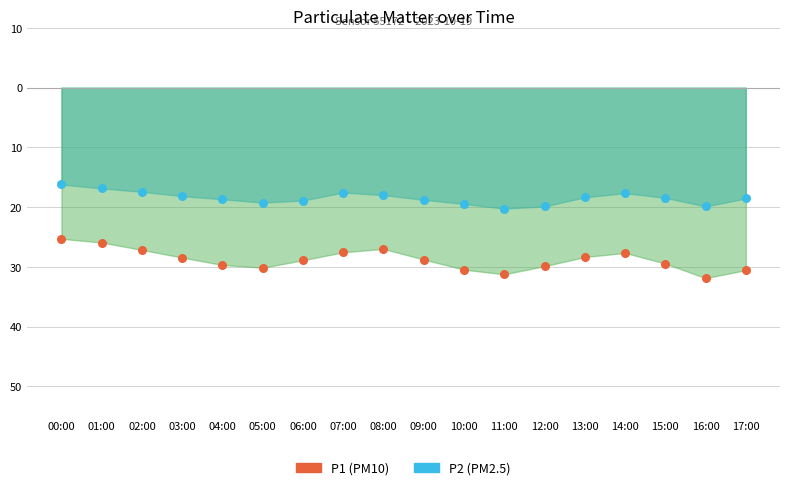

At which category is the sum across all series the highest?

00:00